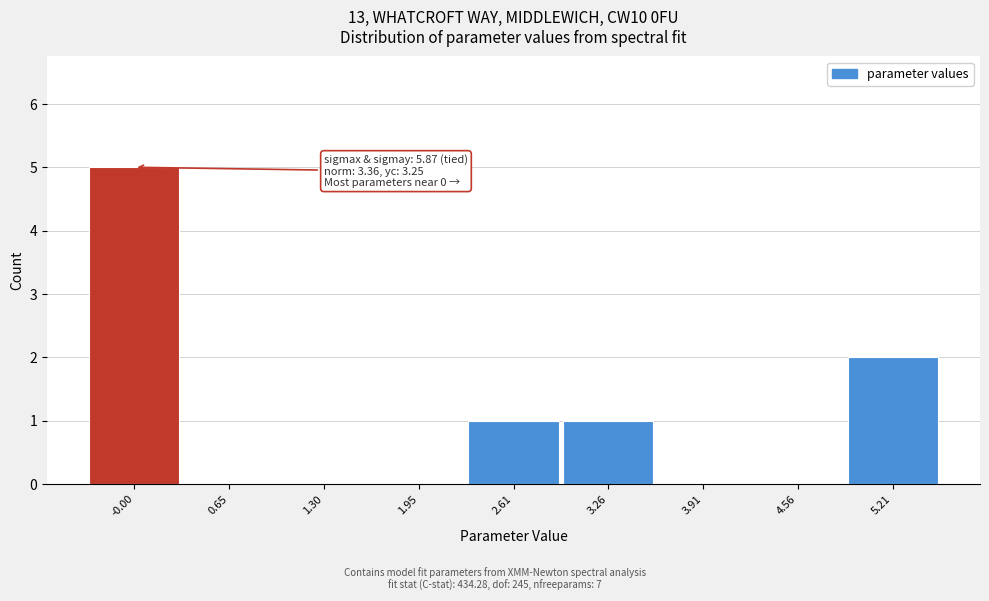

Reading left to right, what are all the values shown in this chart?

-0.00=5	0.65=0	1.30=0	1.95=0	2.61=1	3.26=1	3.91=0	4.56=0	5.21=2